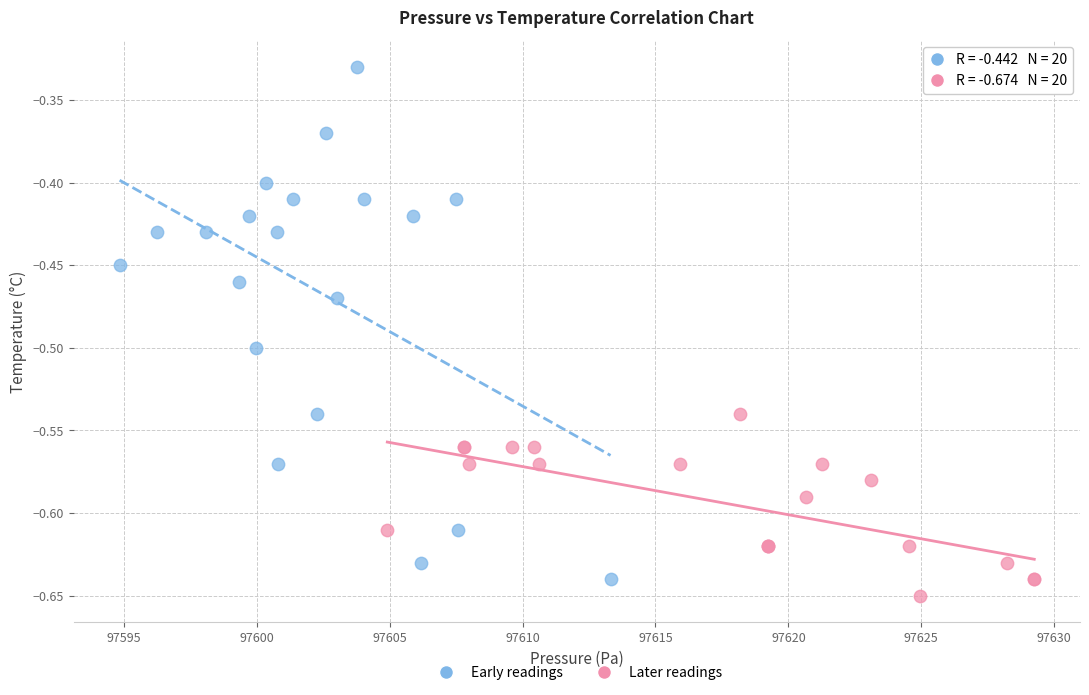

Which series reaches the maximum Y coordinate?

Early readings